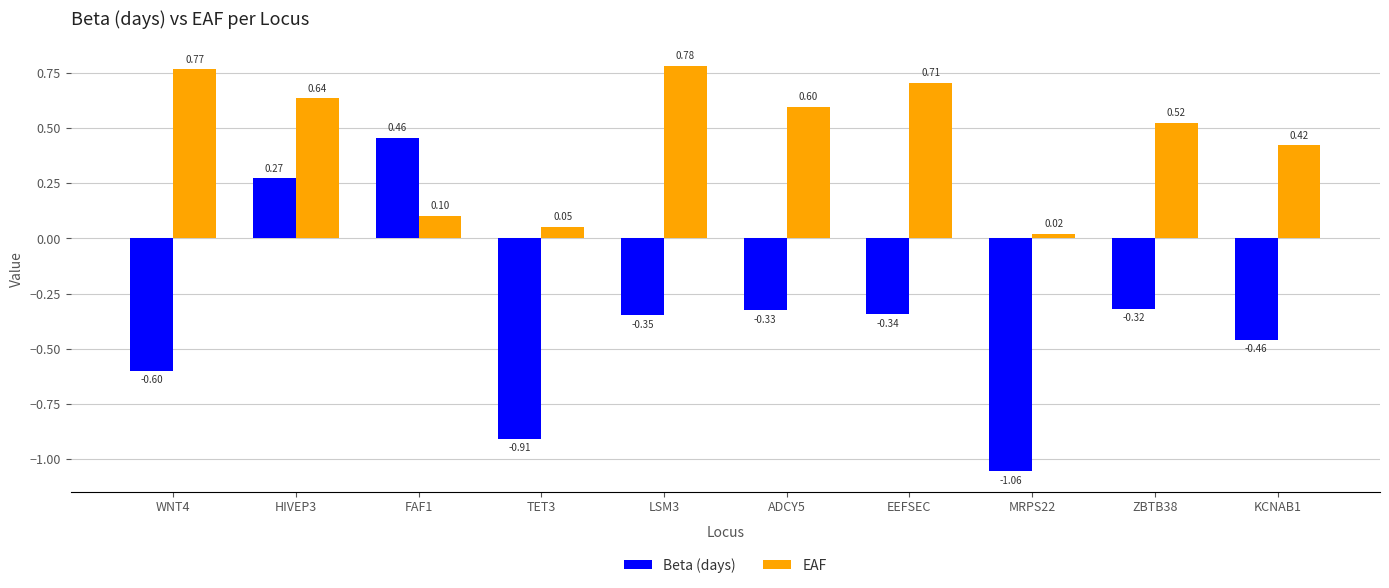

What is the average value of the Beta (days) series?

-0.4